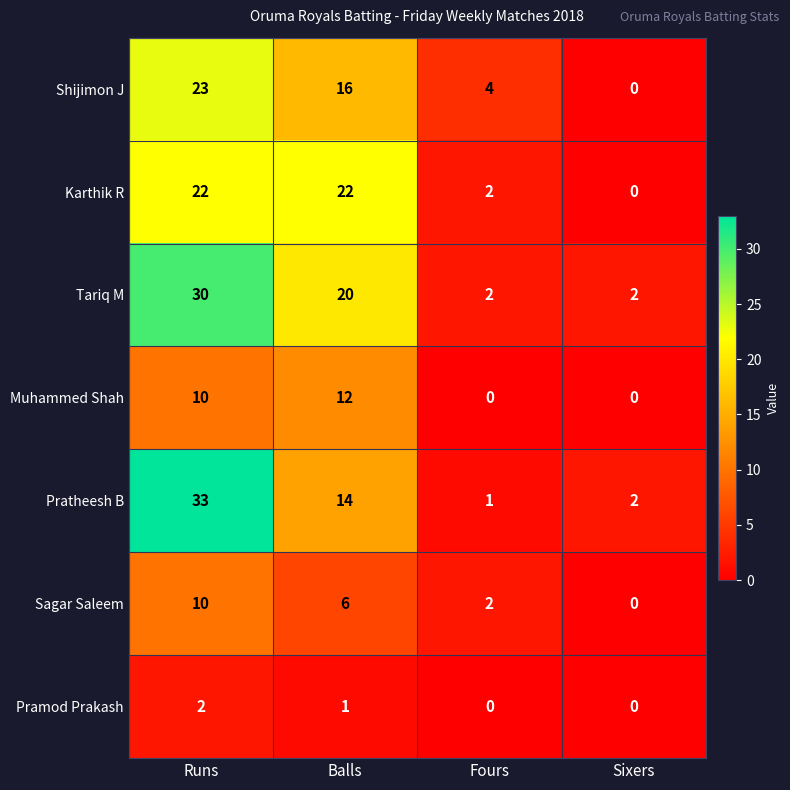

How many series are shown in this chart?

7